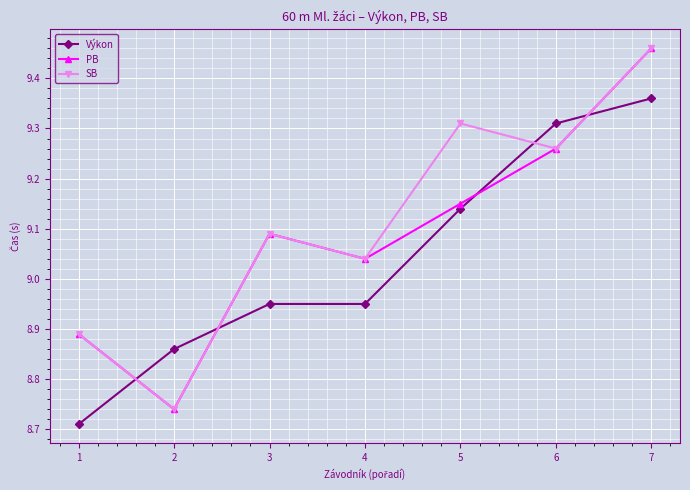

Where does the SB series first go above 9?

3